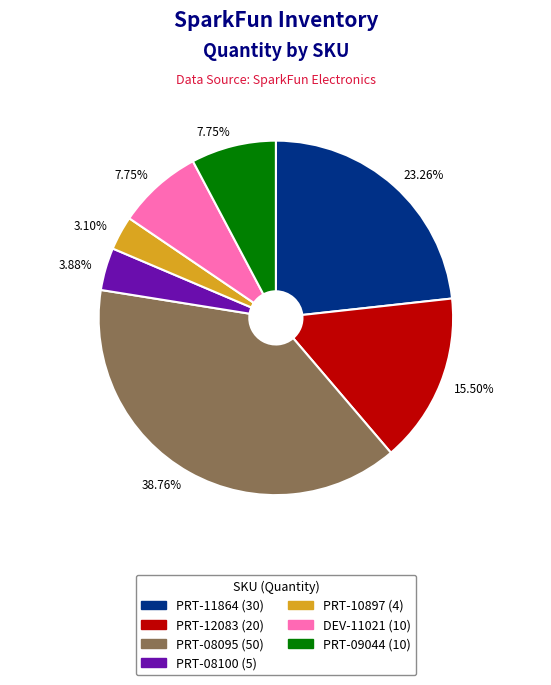

Is there any slice that represents more than half of the pie?

No